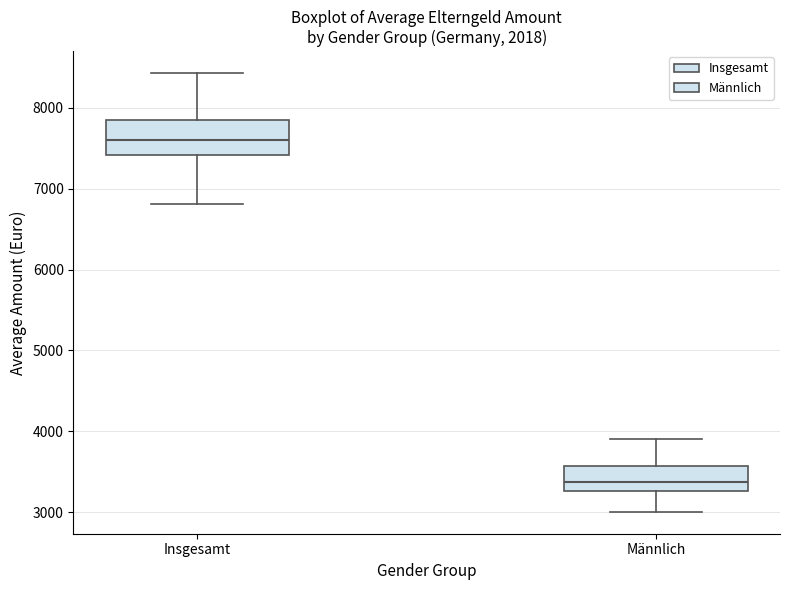

Which box's median line is the lowest?

Männlich